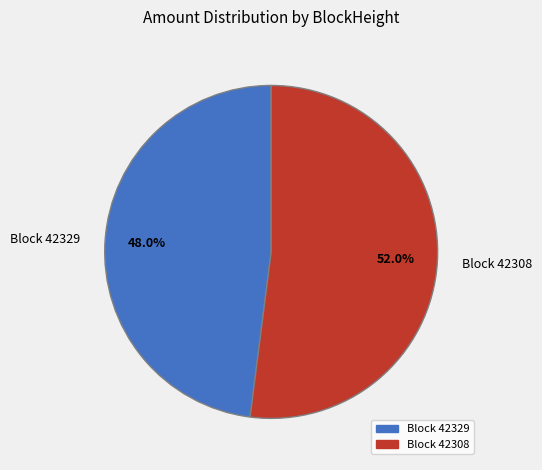

Does Block 42329 account for over 50% of the chart?

No